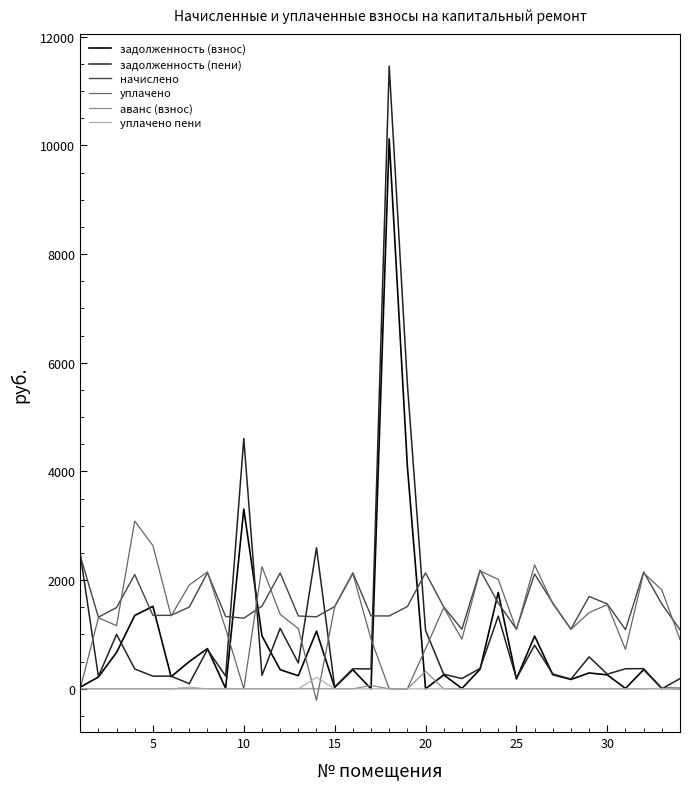

What is the greatest value displayed?

11458.3